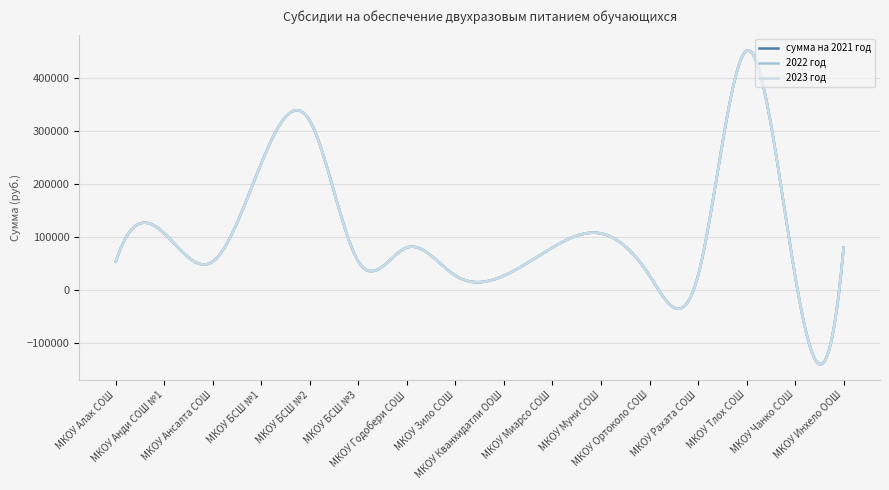

In 2022 год, how many points are higher than both neighbors (excluding endpoints)?

5